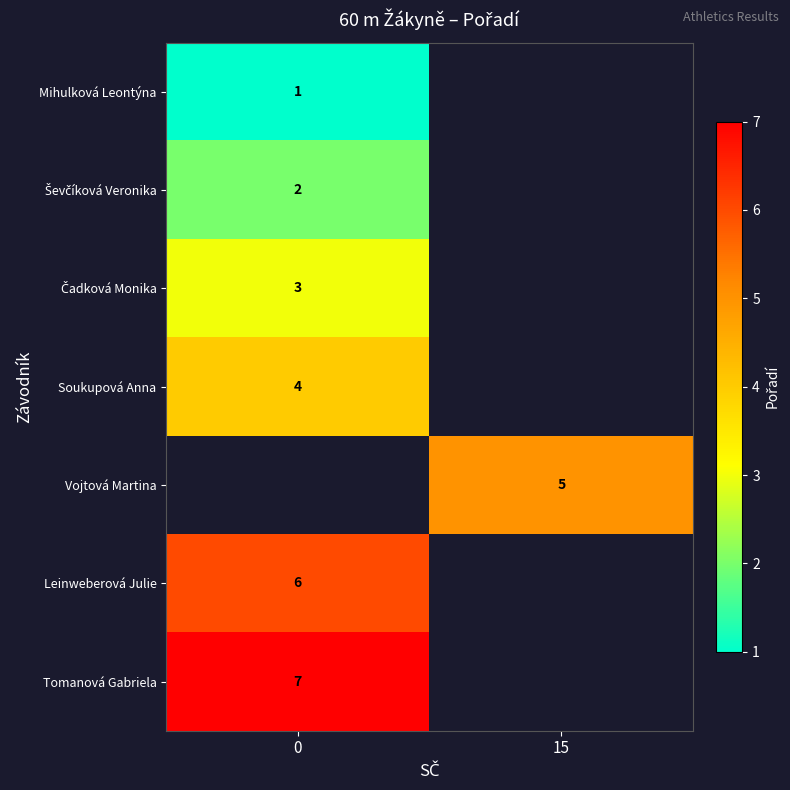

What is the greatest value displayed?

7.0